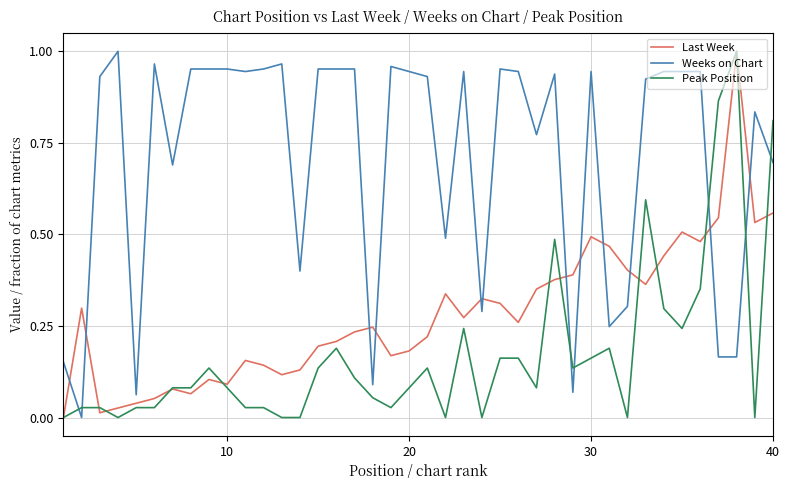

Rank the series by their average value, from highest to lowest.

Weeks on Chart, Last Week, Peak Position